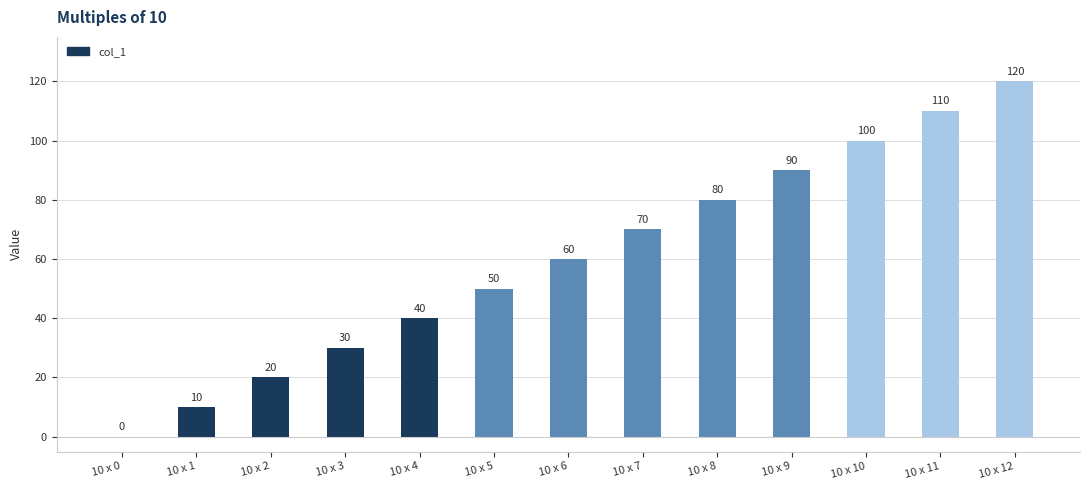

How many categories are shown in the chart?

13